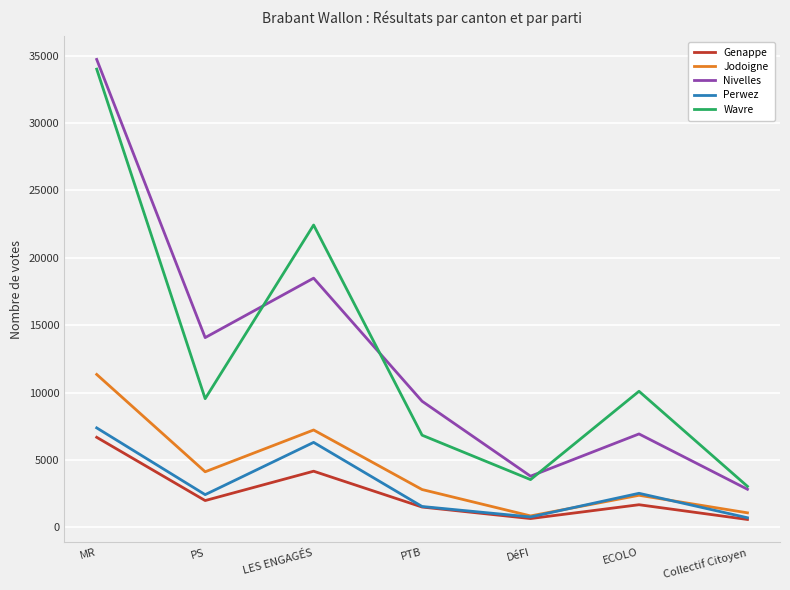

Which label corresponds to the largest value in the chart?

MR